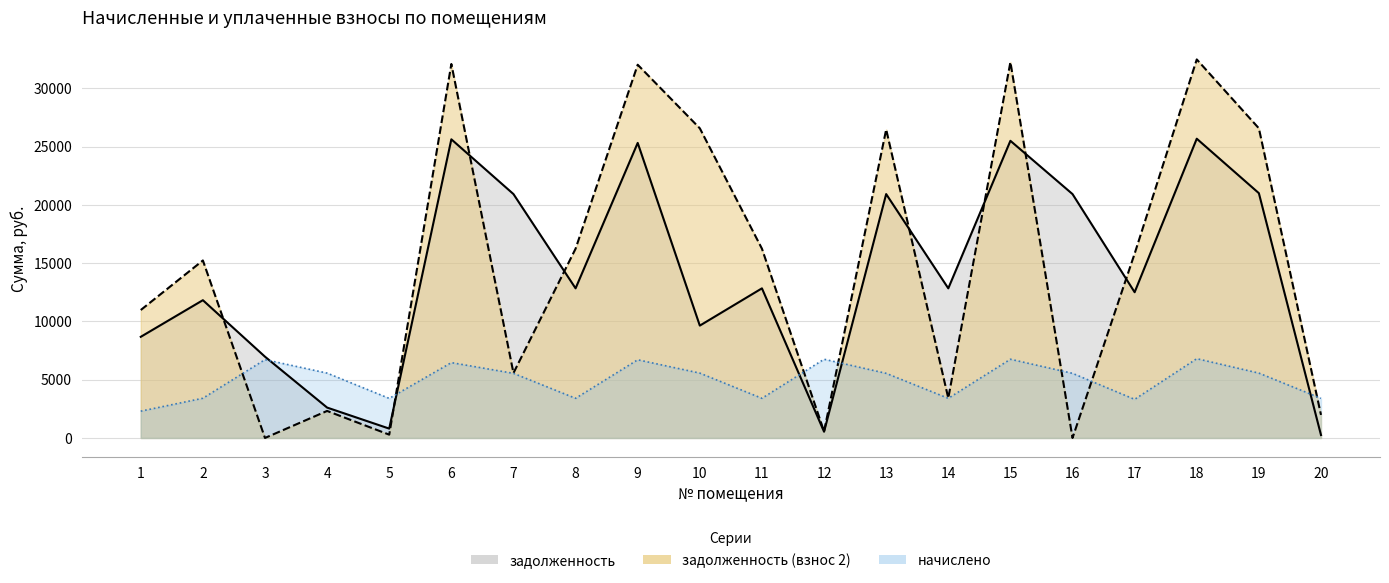

What is the value of the начислено point at the 4th from the left?

5565.7